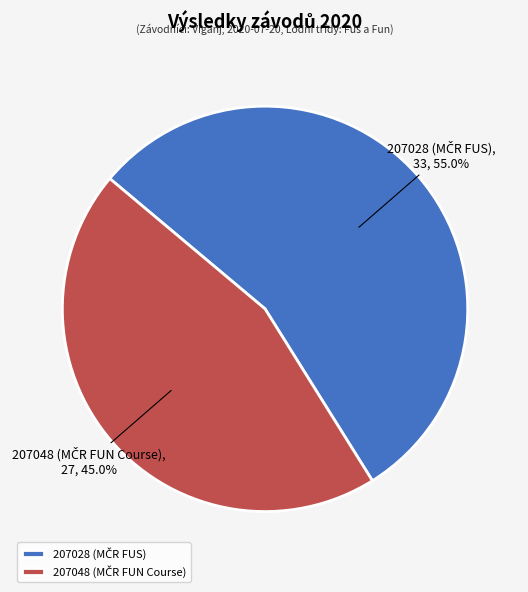

How many segments does this pie chart have?

2